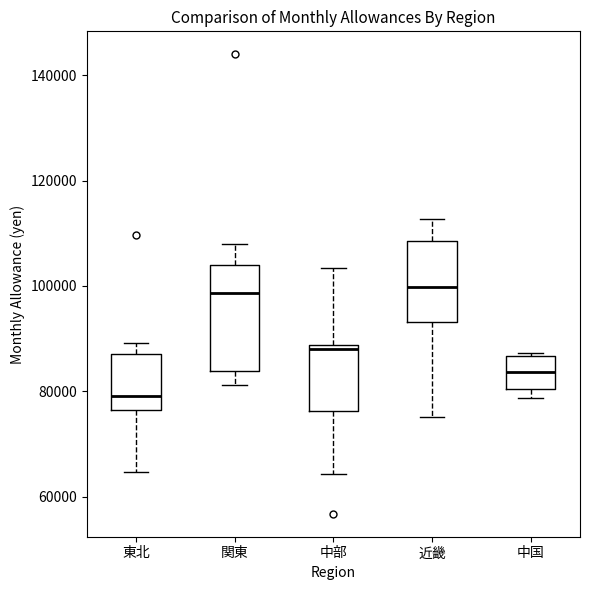

Which box has the lowest median line?

東北